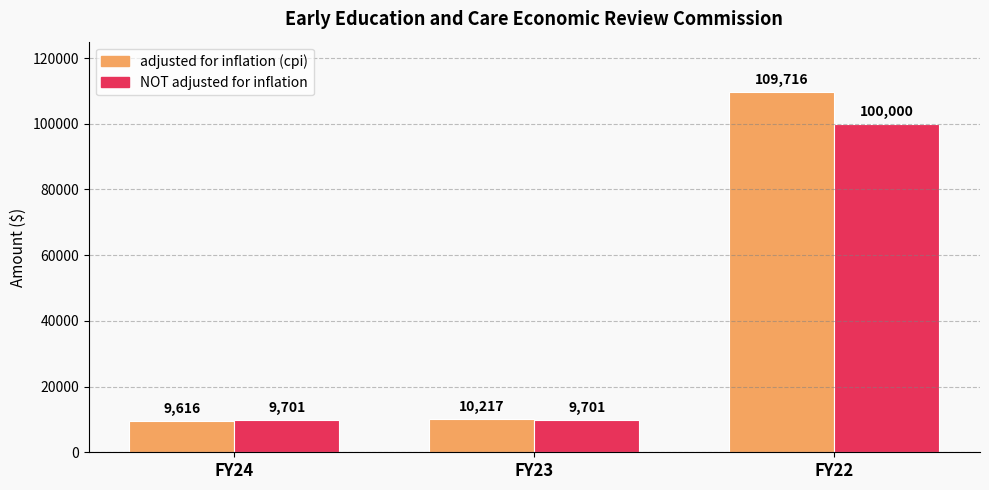

What is the sum of the adjusted for inflation (cpi) values at FY23 and FY22?

119933